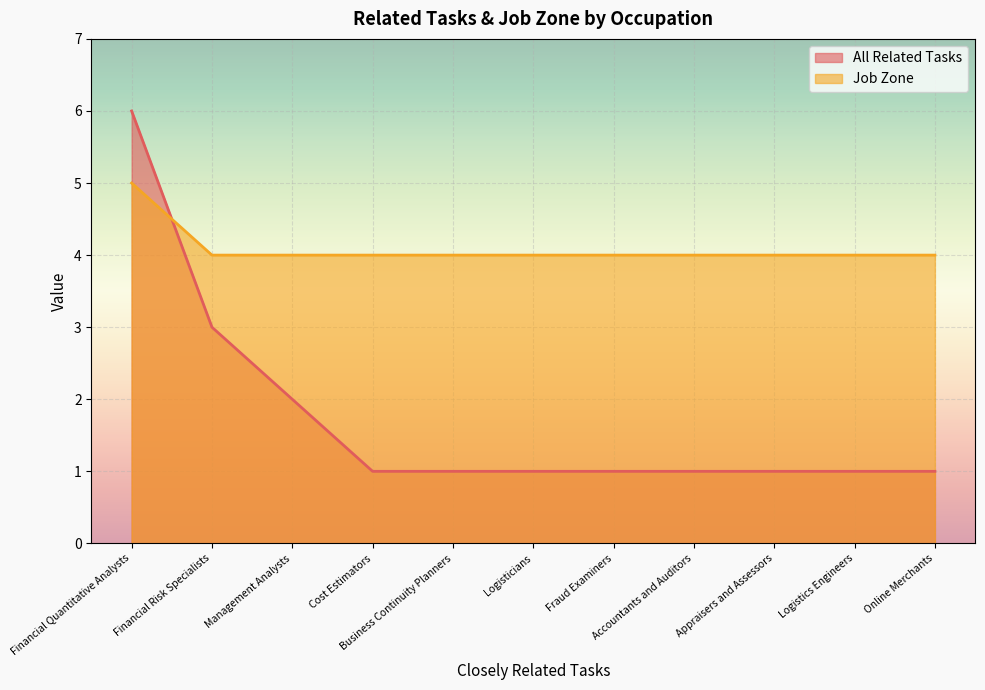

Which category has the highest value in the All Related Tasks series?

Financial Quantitative Analysts